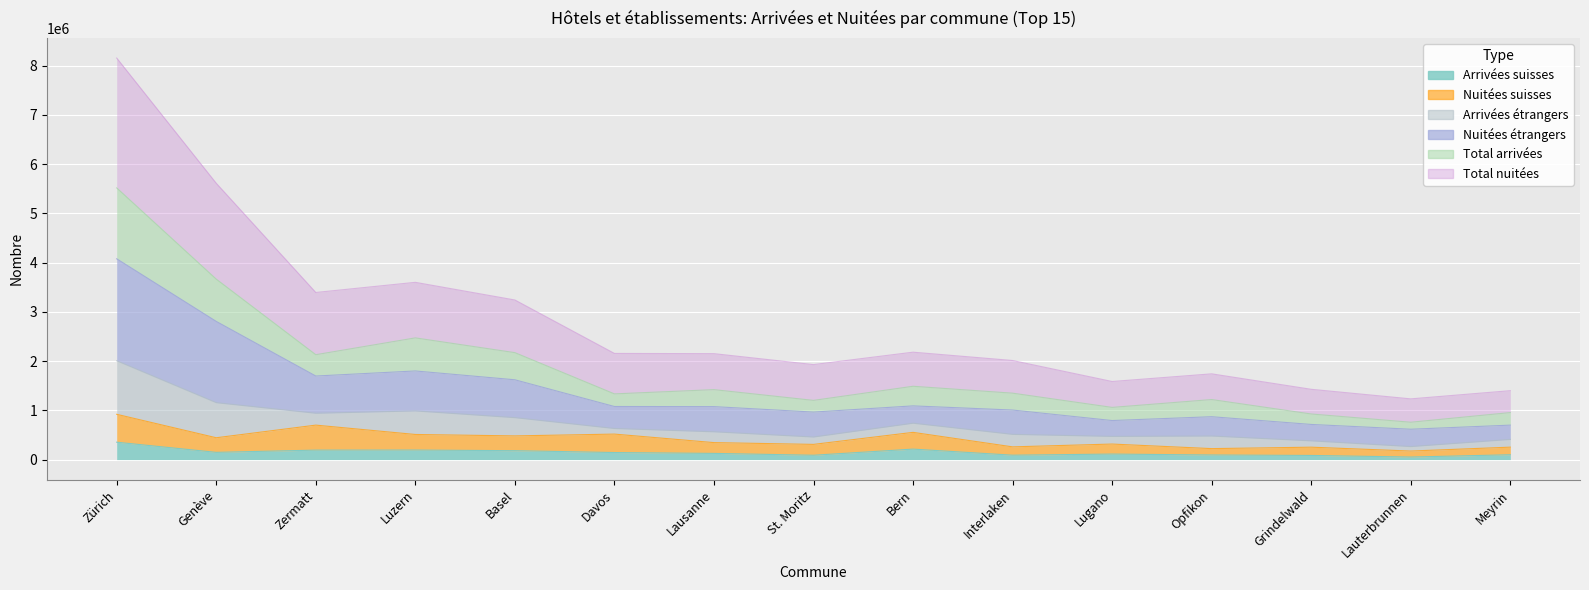

True or false: Nuitées suisses and Nuitées étrangers cross at least once.

False